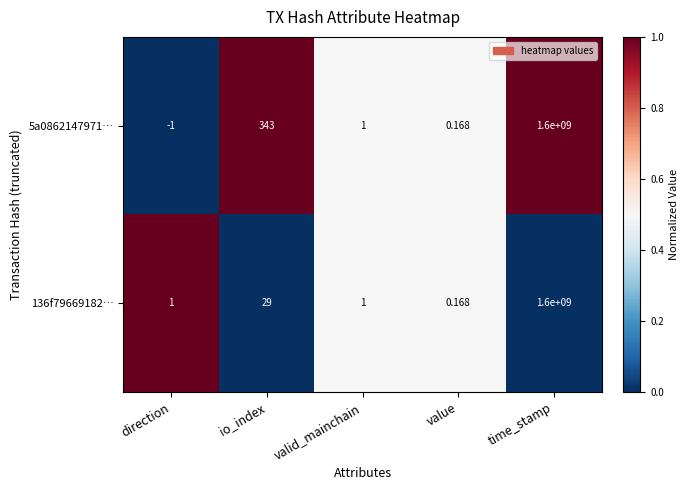

At which category is the sum across all series the highest?

time_stamp